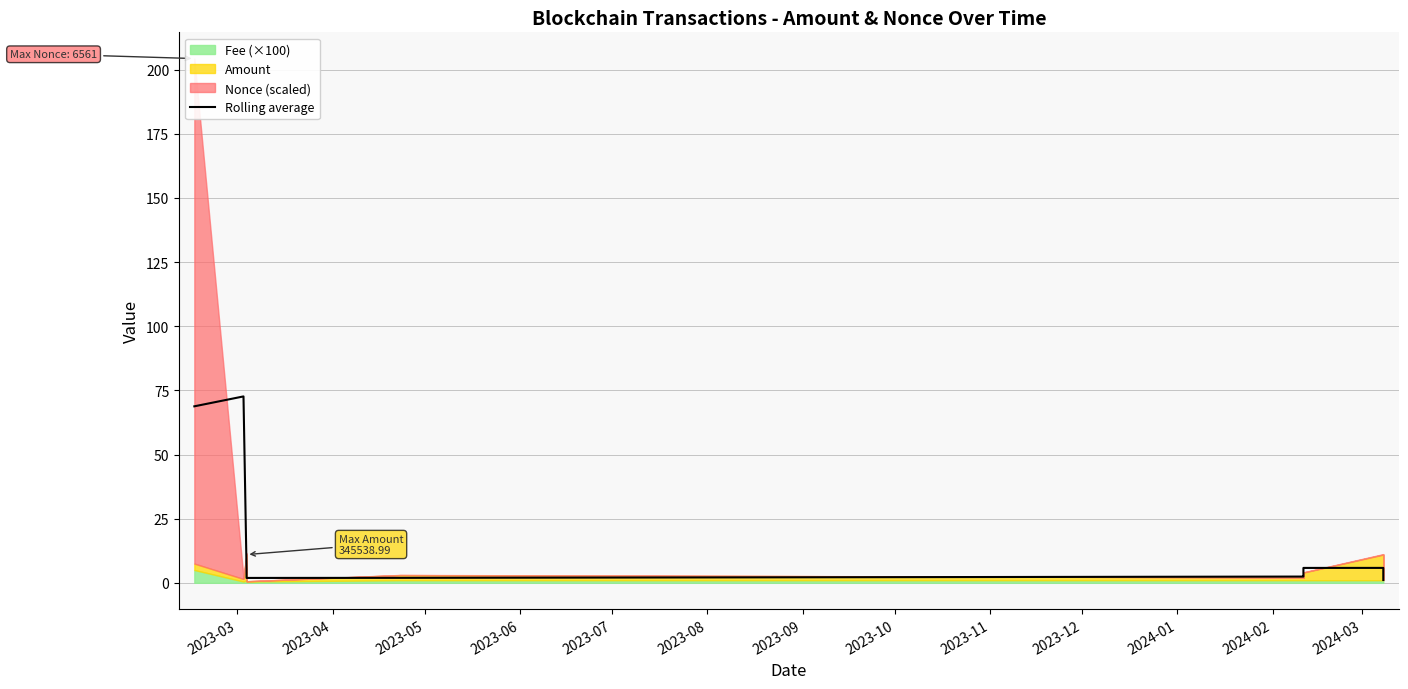

What is the change in value from 2023-05 to 2023-11?

+0.6